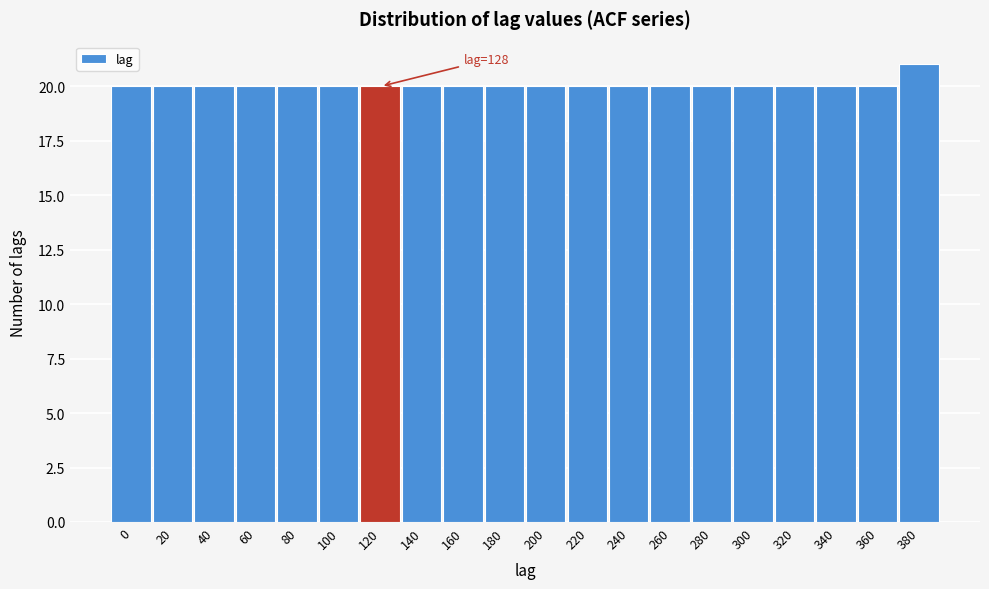

Reading left to right, extract all data points from this chart.

0=20	20=20	40=20	60=20	80=20	100=20	120=20	140=20	160=20	180=20	200=20	220=20	240=20	260=20	280=20	300=20	320=20	340=20	360=20	380=21